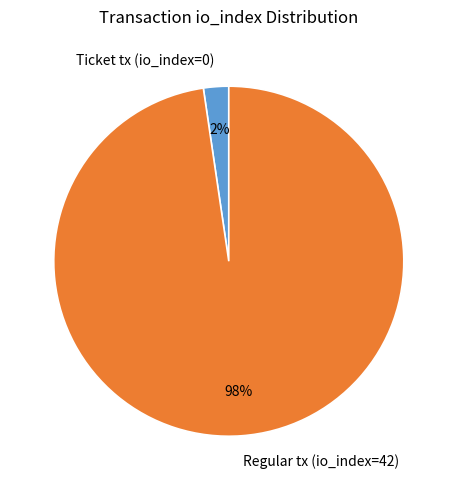

How many segments does this pie chart have?

2